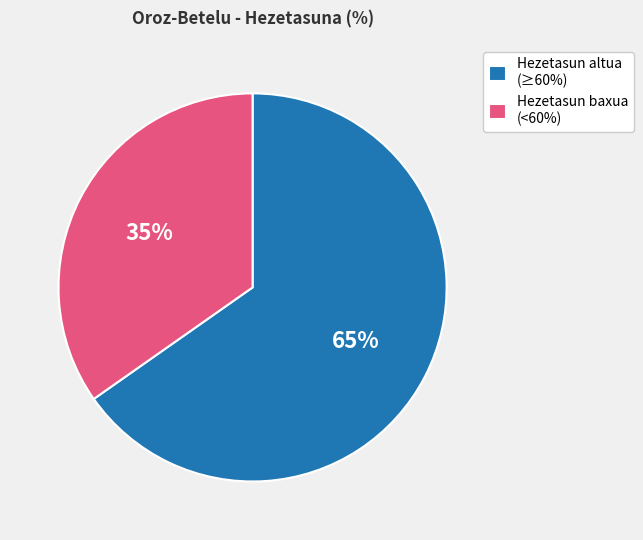

Is it true that Hezetasun altua (≥60%) is 53% of the pie?

False